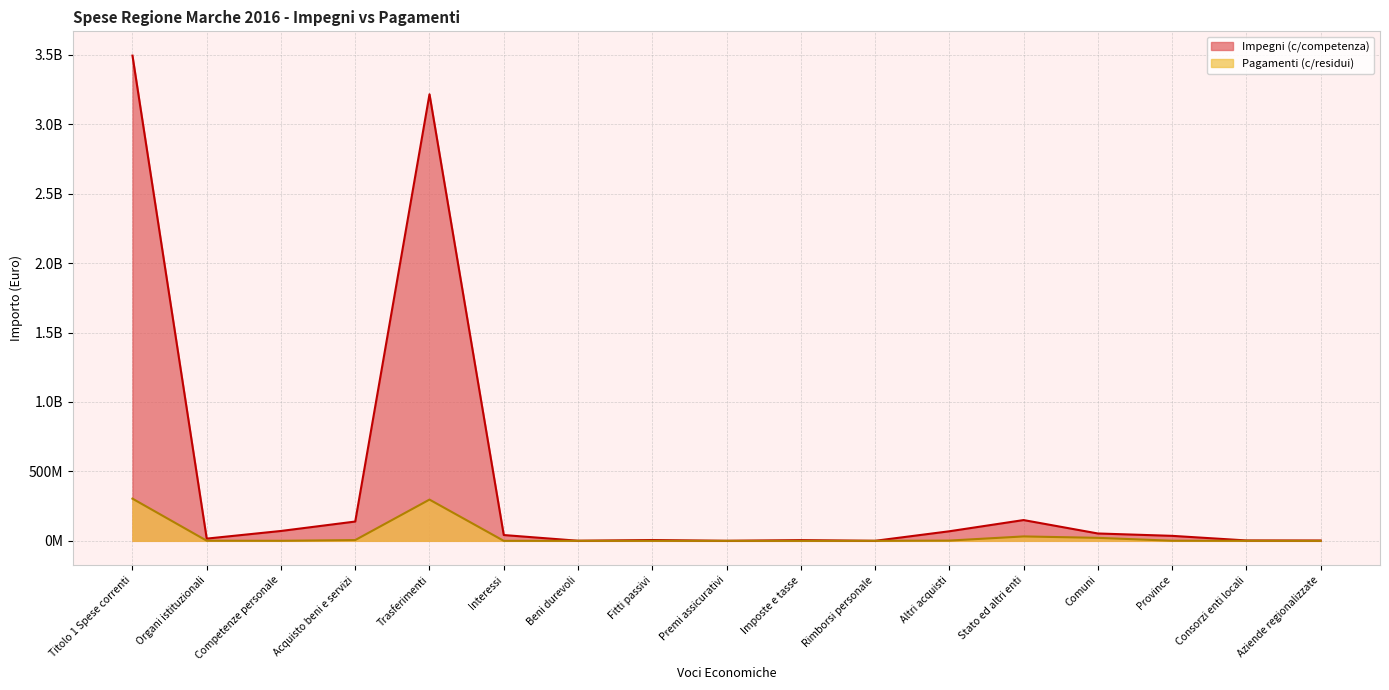

How many series are shown in this chart?

2